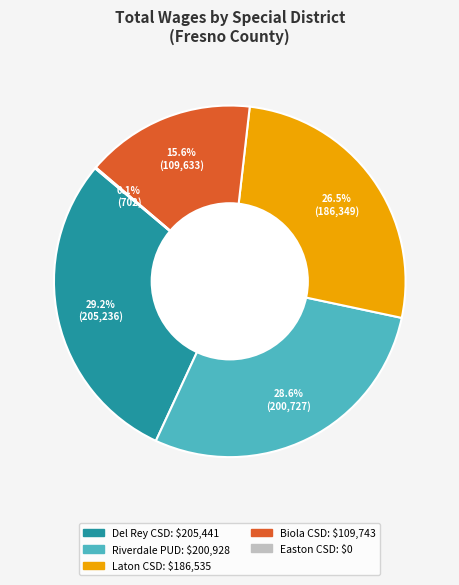

Is there a majority slice in this chart?

No